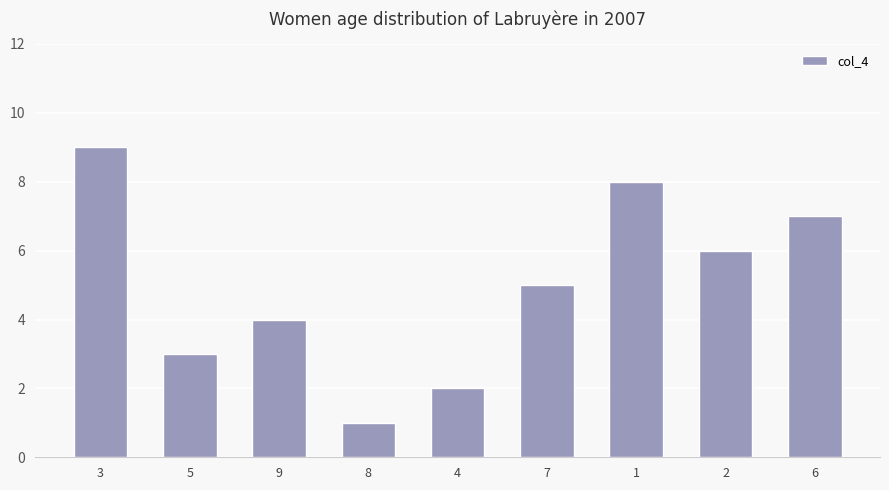

Reading left to right, list all the values displayed in this chart.

9	3	4	1	2	5	8	6	7